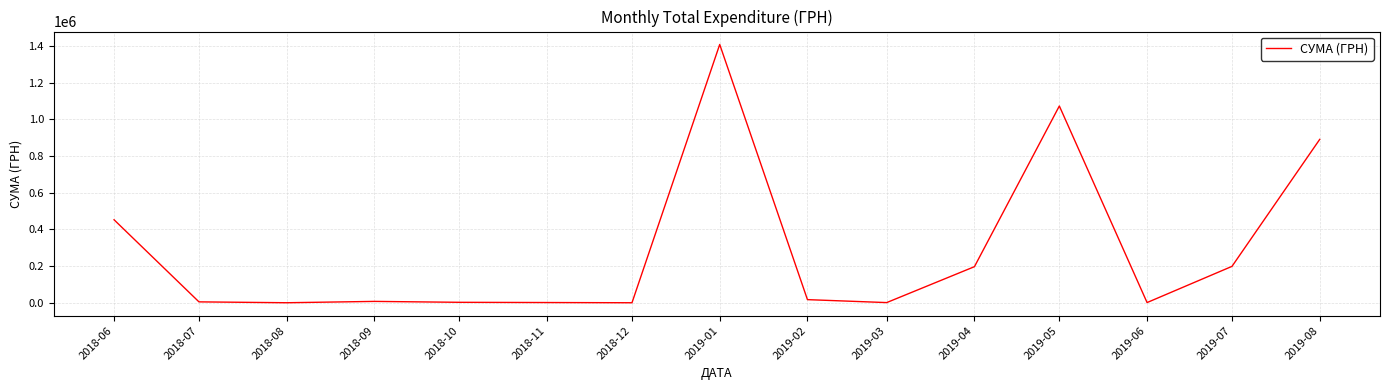

Does the chart display data point markers on the line(s)?

No